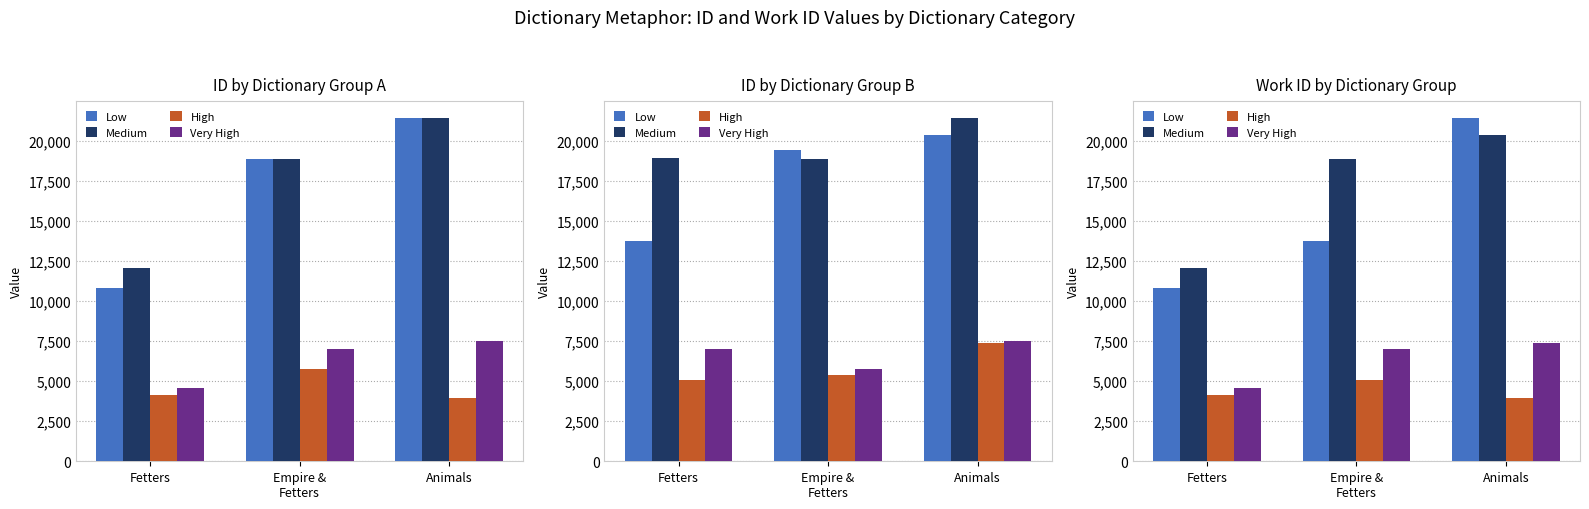

How many data points in High are above 4167?

1